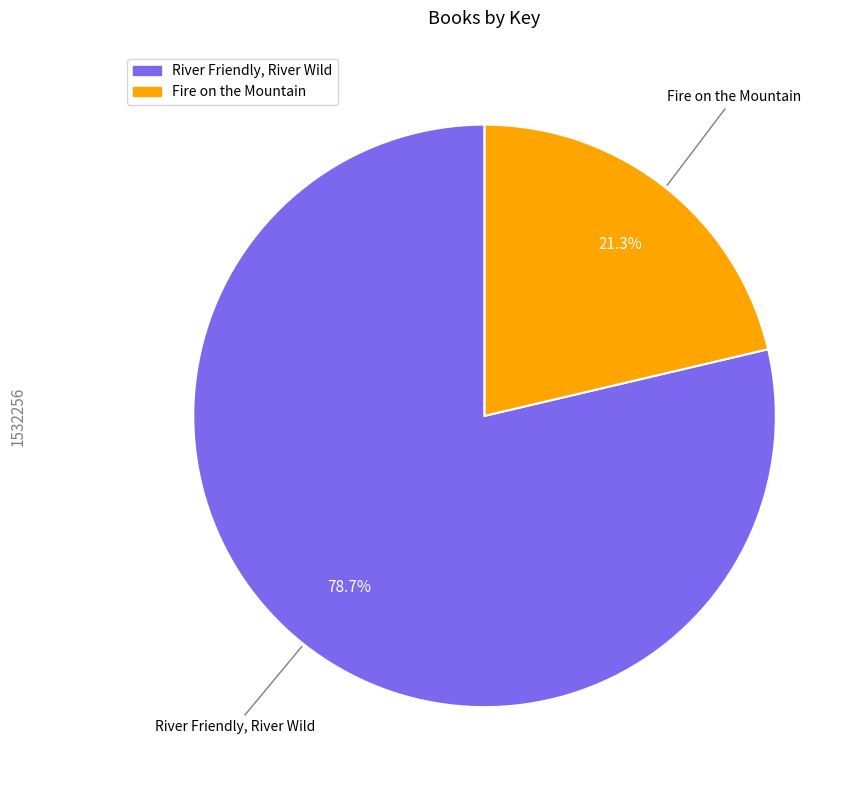

What is the smallest slice in the pie chart?

Fire on the Mountain